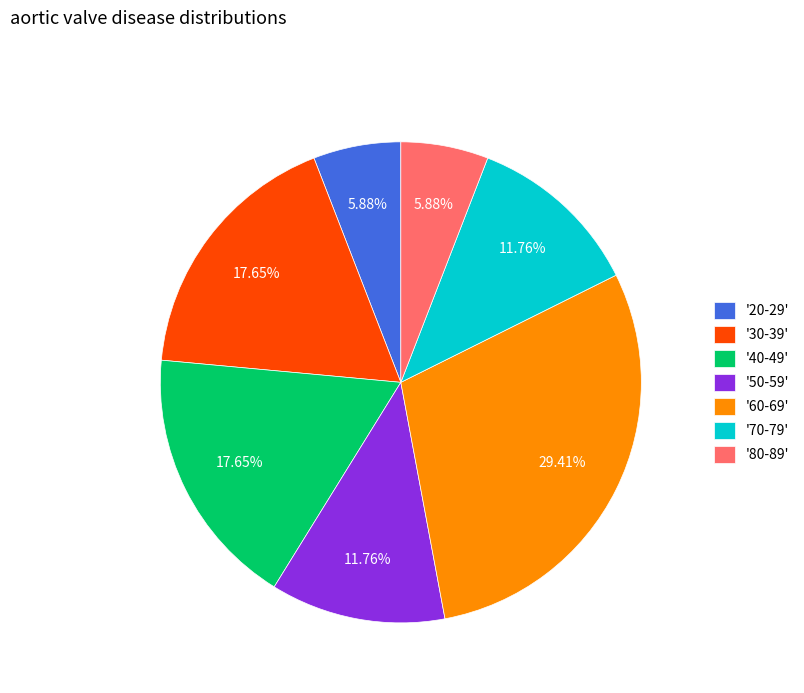

Combined, do '50-59' and '80-89' account for over 50%?

No